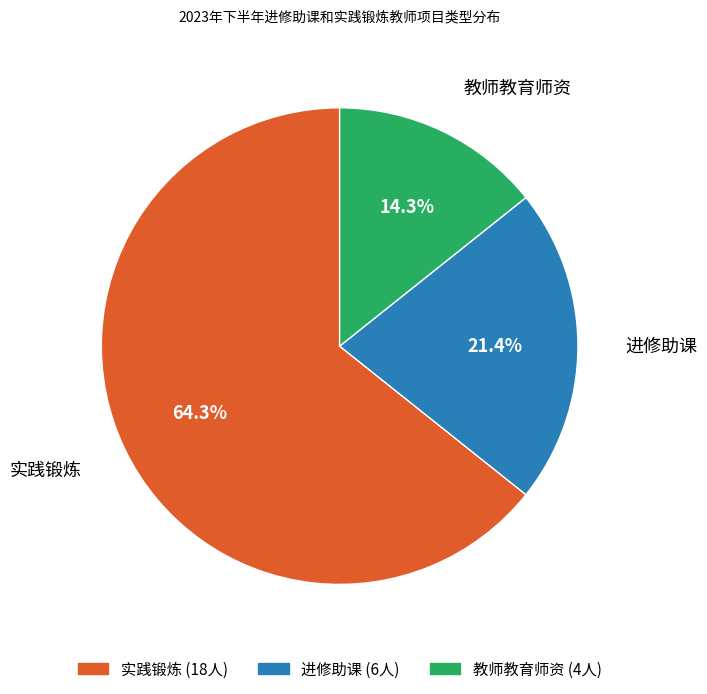

What percentage is the 教师教育师资 slice, to the nearest percent?

14%